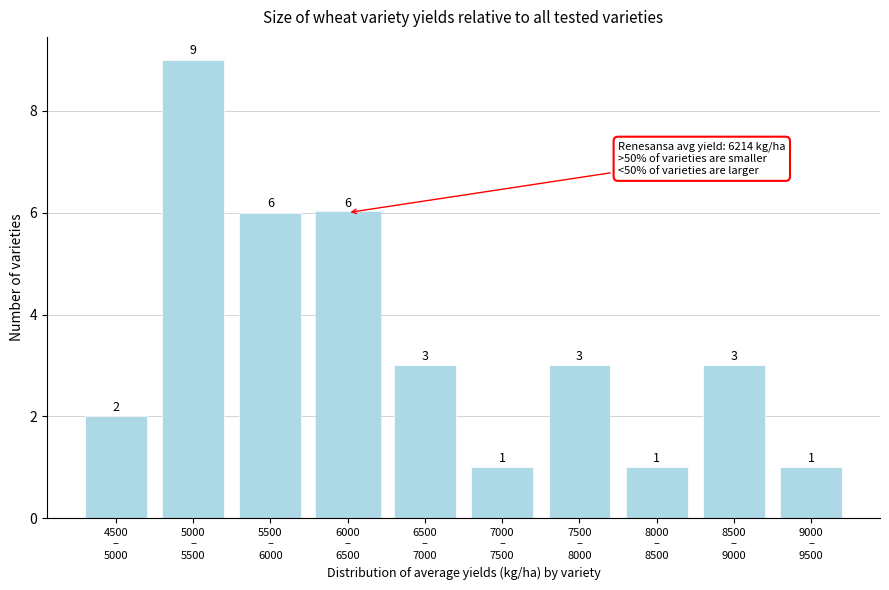

Reading right to left, transcribe all the data shown in this chart.

1	3	1	3	1	3	6	6	9	2